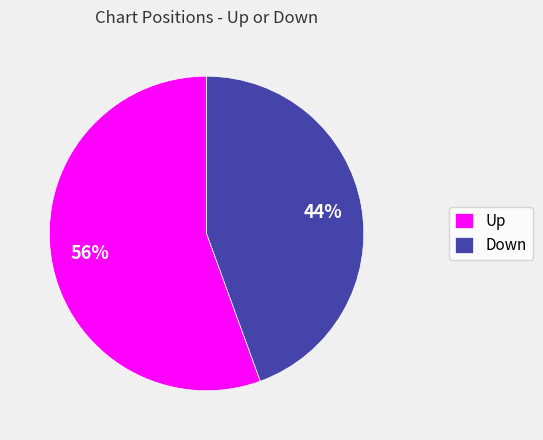

Is it true that Down is 44% of the pie?

True